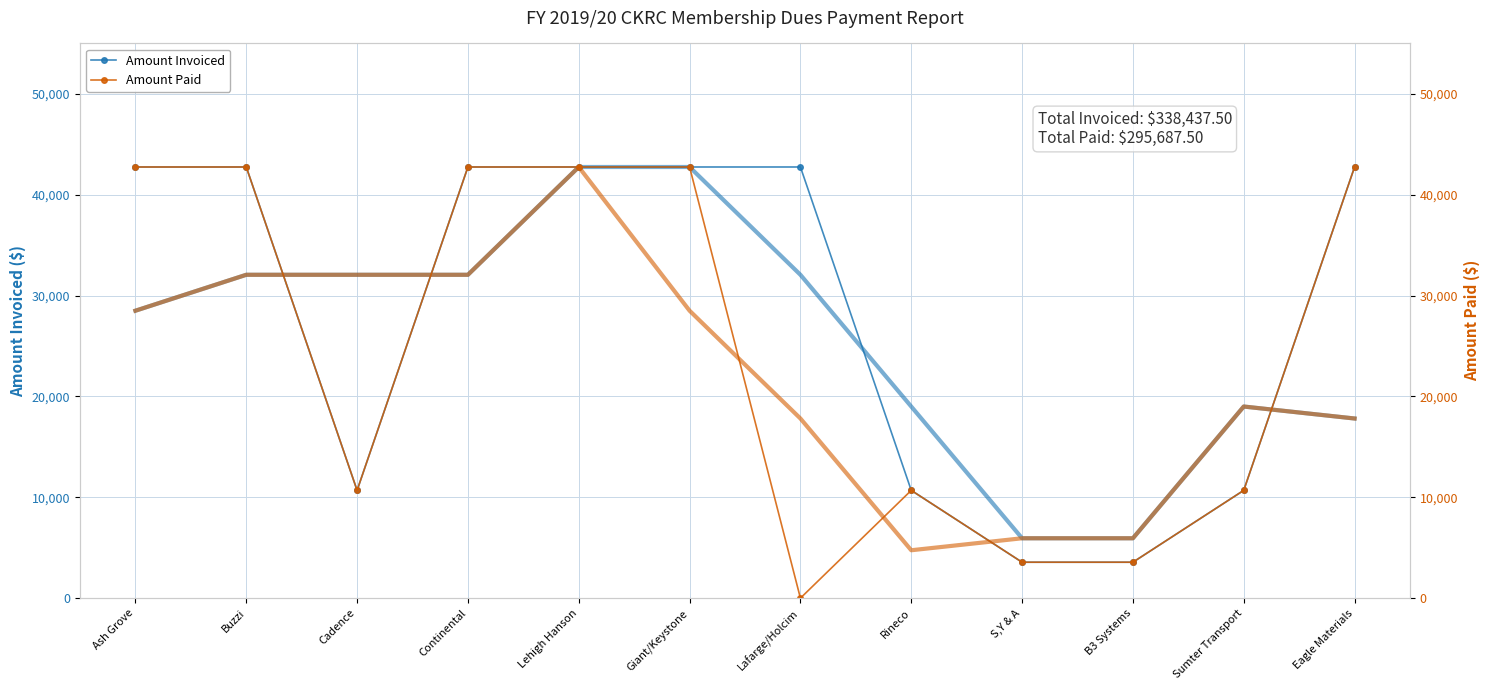

Reading left to right, transcribe all the data shown in this chart.

Amount Invoiced: 42750.0	42750.0	10687.5	42750.0	42750.0	42750.0	42750.0	10687.5	3562.5	3562.5	10687.5	42750.0
Amount Paid: 42750.0	42750.0	10687.5	42750.0	42750.0	42750.0	0.0	10687.5	3562.5	3562.5	10687.5	42750.0